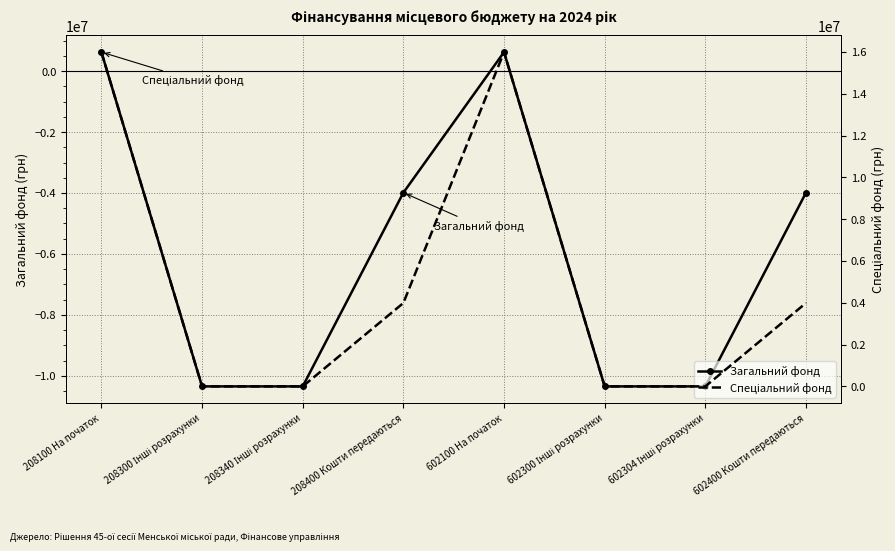

Rank the categories by Спеціальний фонд value from lowest to highest.

208300 Інші розрахунки, 208340 Інші розрахунки, 602300 Інші розрахунки, 602304 Інші розрахунки, 208400 Кошти передаються, 602400 Кошти передаються, 208100 На початок, 602100 На початок